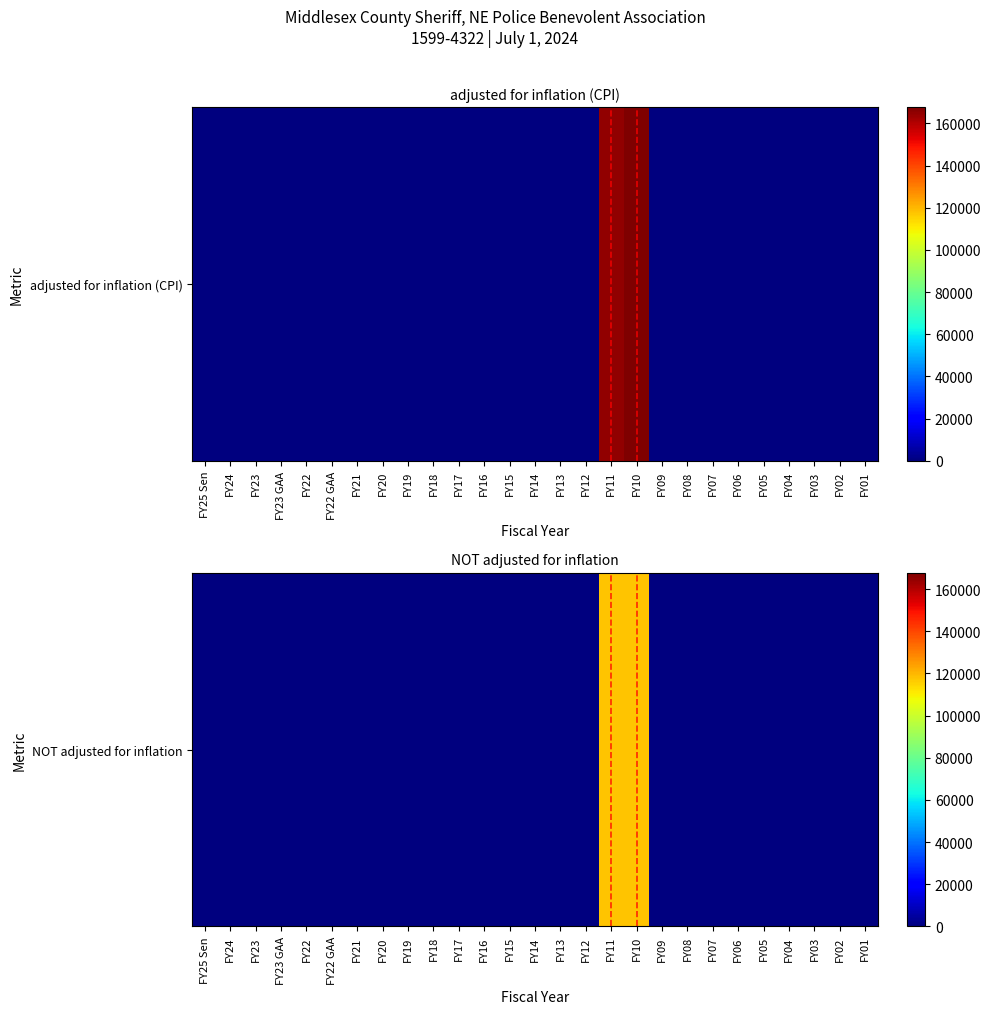

How many data points are above 0?

2